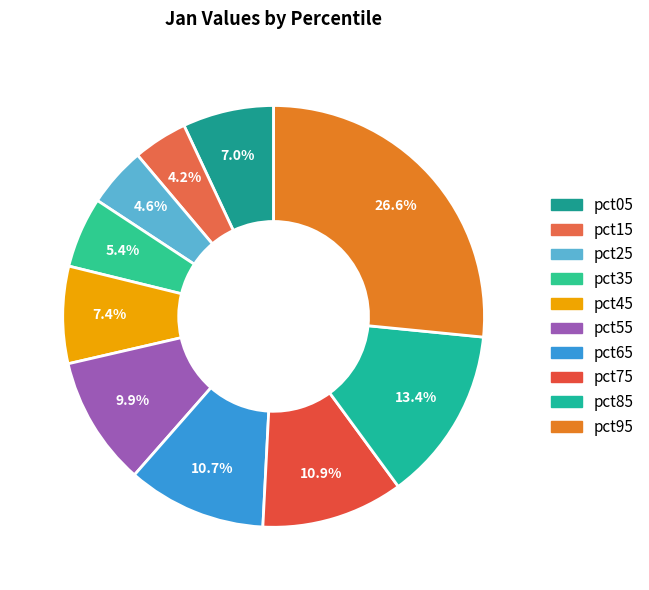

Is it true that pct35 is 16% of the pie?

False